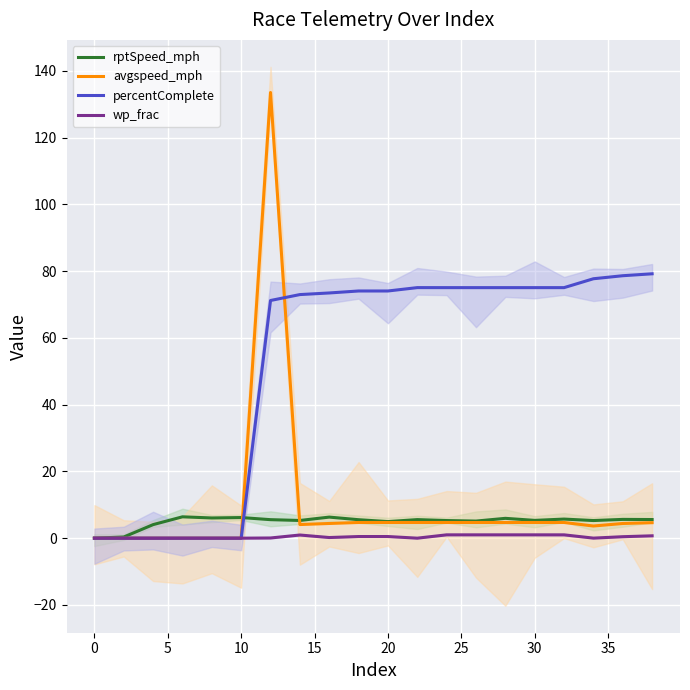

Is the value of percentComplete at 20 greater than the value of wp_frac at 0?

Yes